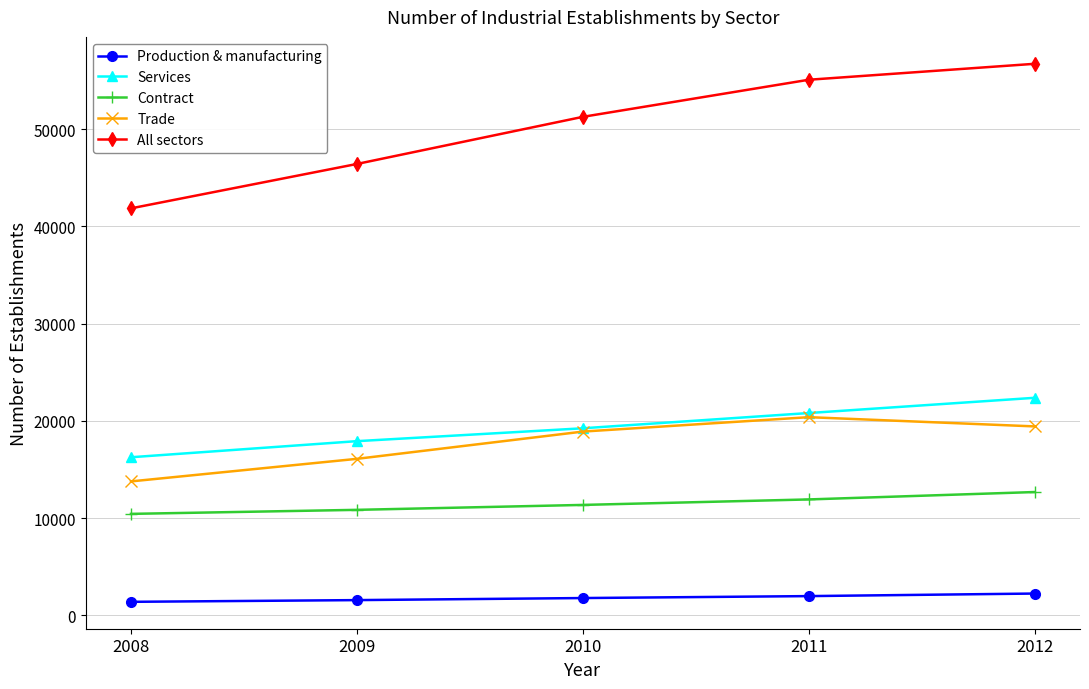

How many categories are shown in the chart?

5